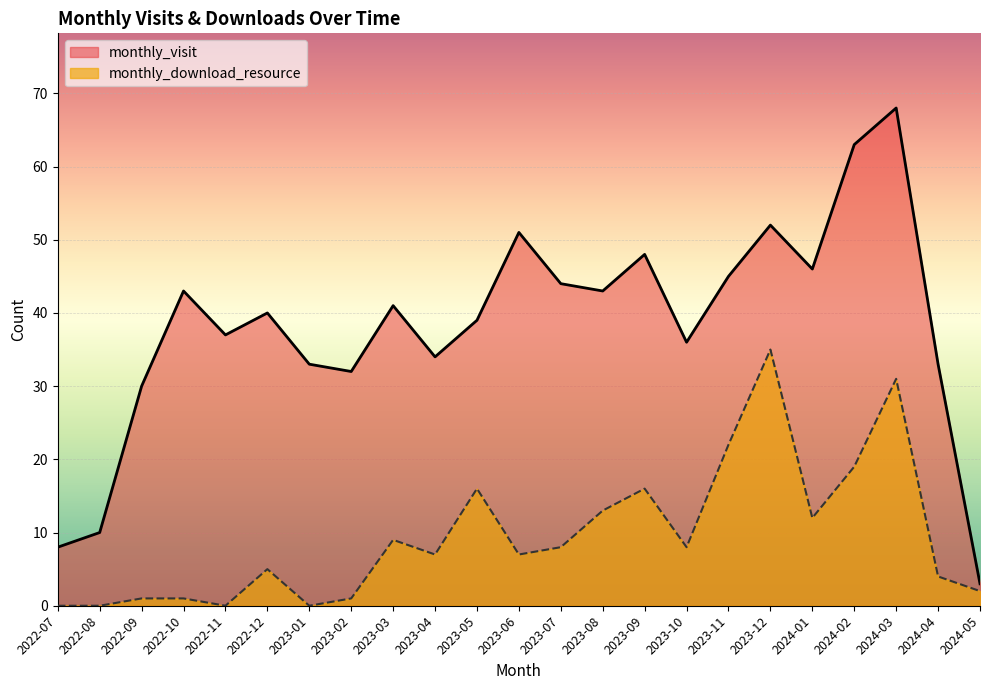

How many data points in monthly_visit are less than 40?

11